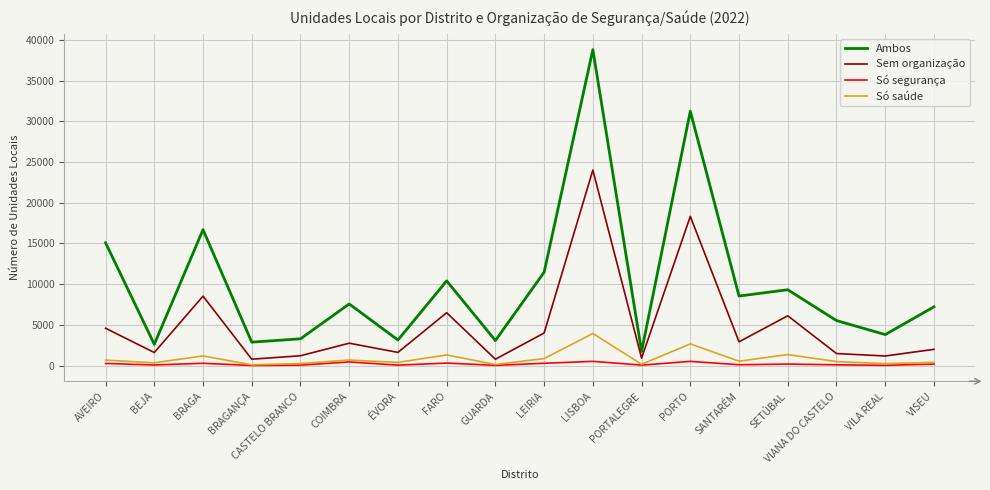

Which label corresponds to the largest value in the chart?

LISBOA